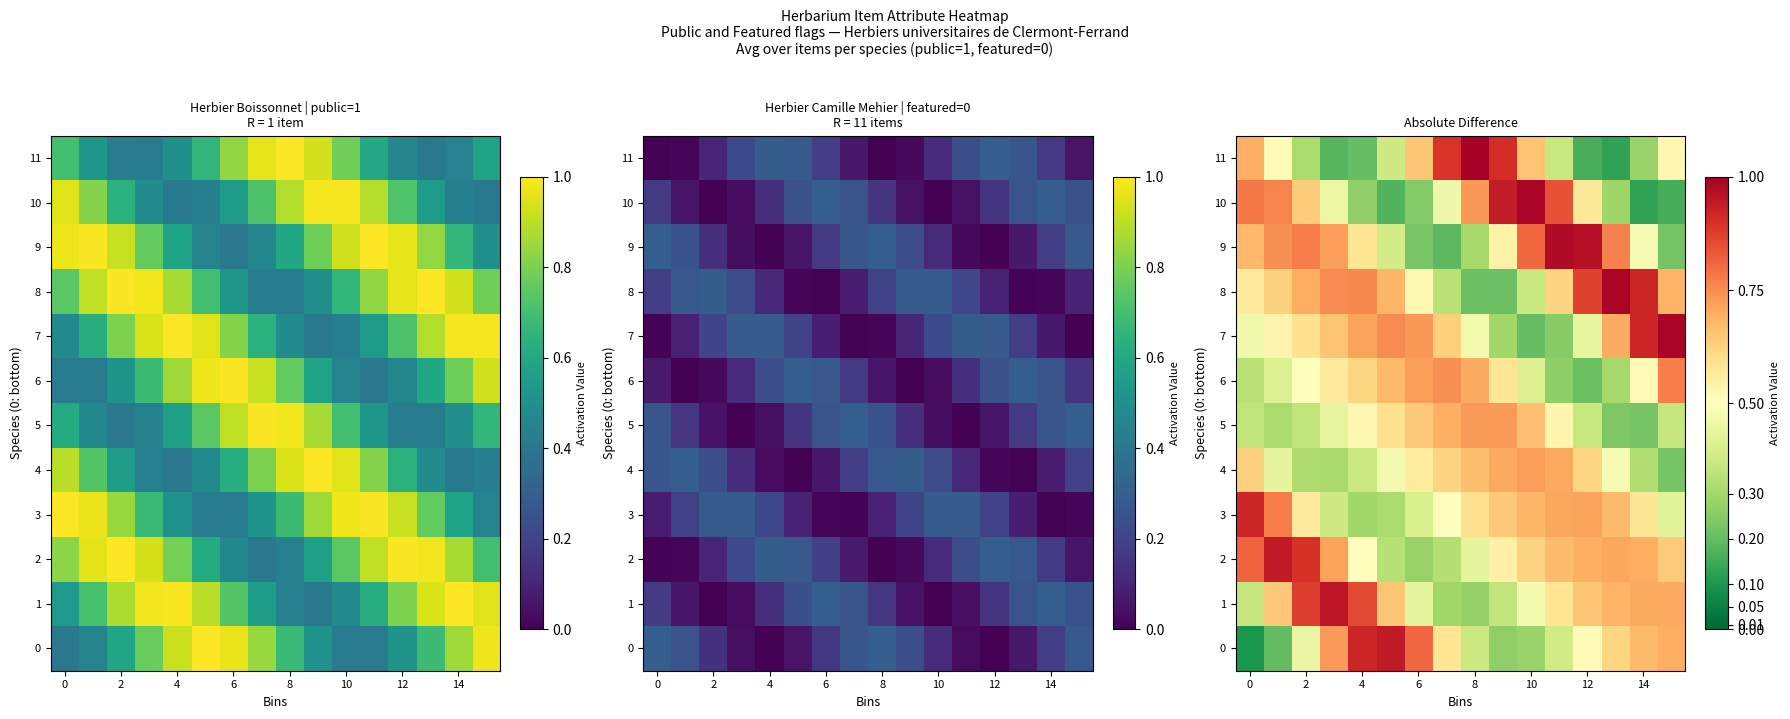

What is the sum of the 7 values at 2 and 4?

1.3